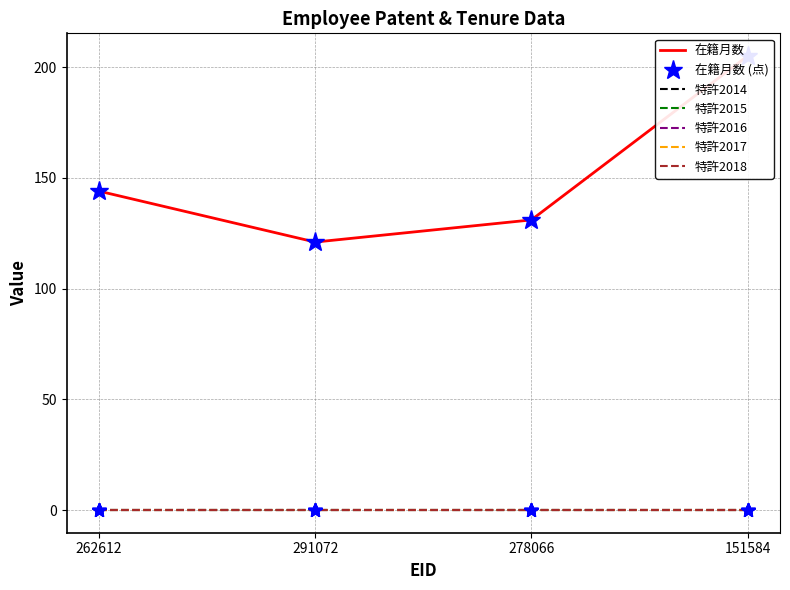

At which category does the chart reach its minimum across all series?

262612